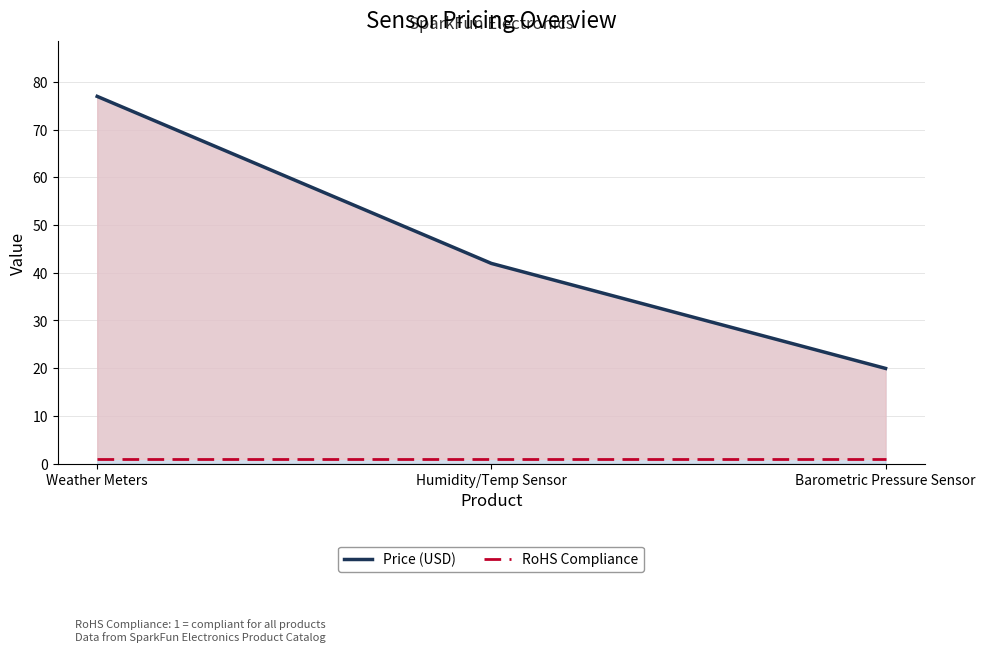

Reading left to right, what are all the values shown in this chart?

Price (USD): Weather Meters=77.0	Humidity/Temp Sensor=42.0	Barometric Pressure Sensor=19.9
RoHS Compliance: Weather Meters=1.0	Humidity/Temp Sensor=1.0	Barometric Pressure Sensor=1.0